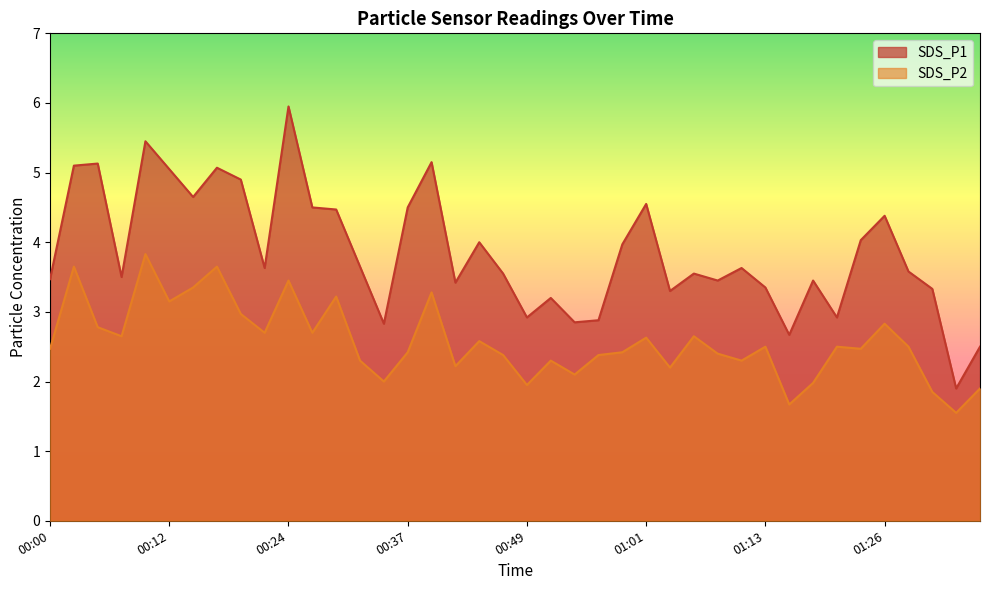

What is the maximum value for SDS_P1?

6.0